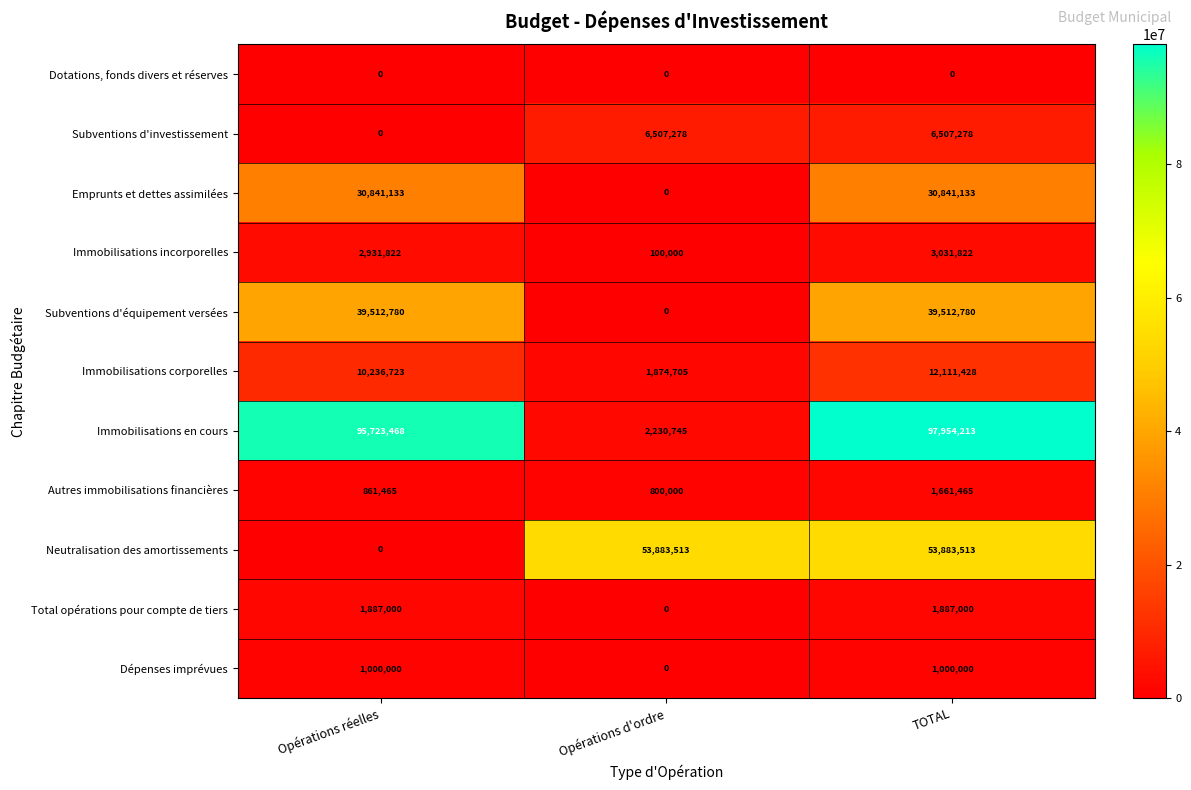

Which series changed the most between Opérations réelles and Opérations d'ordre?

Immobilisations en cours